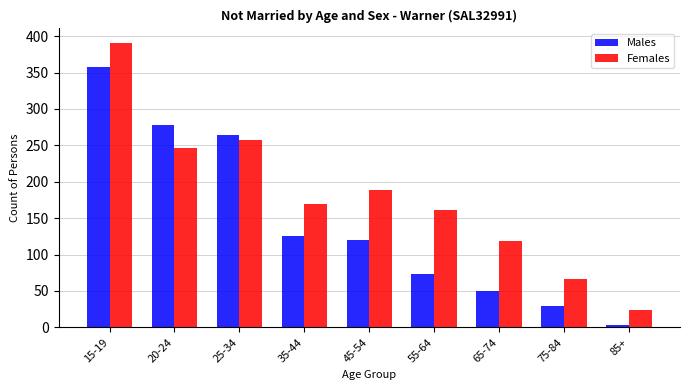

Reading right to left, transcribe all the data shown in this chart.

Males: 3	29	50	73	120	125	264	278	358
Females: 24	67	119	161	189	169	257	247	391